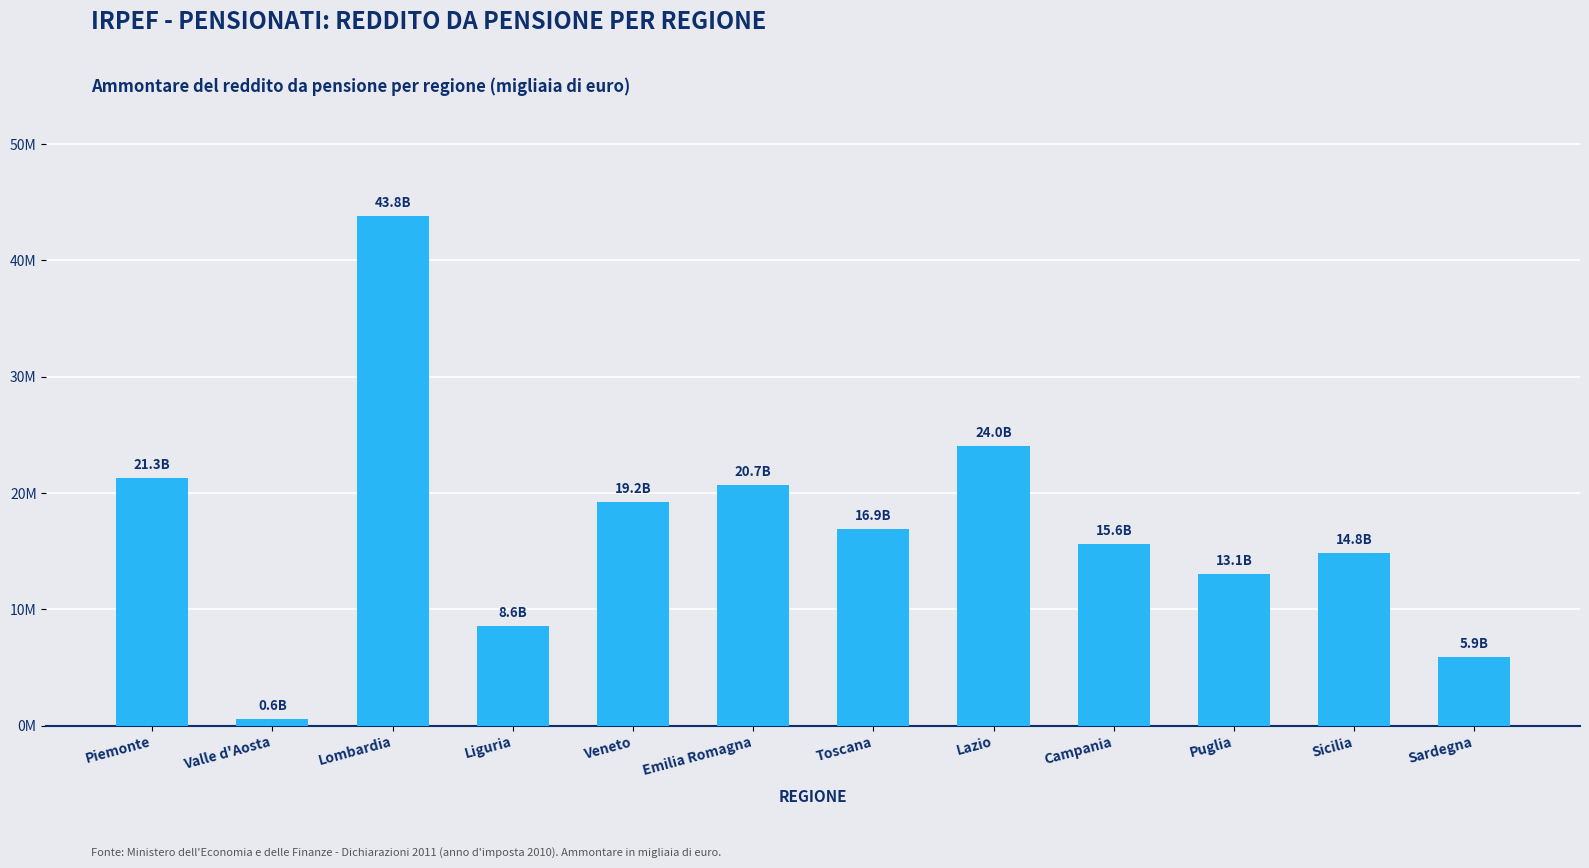

What is the label of the 10th bar from the left?

Puglia